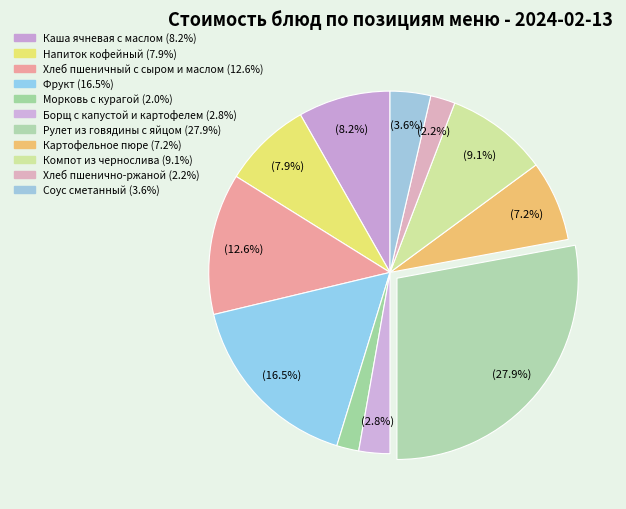

How many segments does this pie chart have?

11